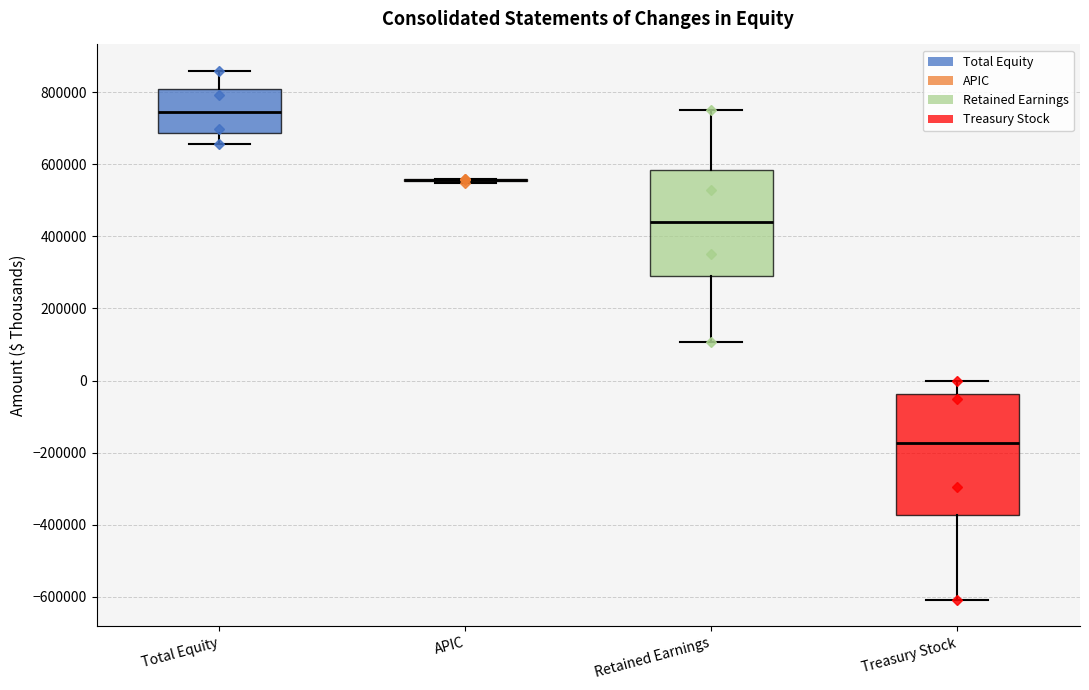

Where is the upper edge of the box for Treasury Stock on the y-axis? The values are not printed on the chart, so give them approximately, as read against the axis.

-40000